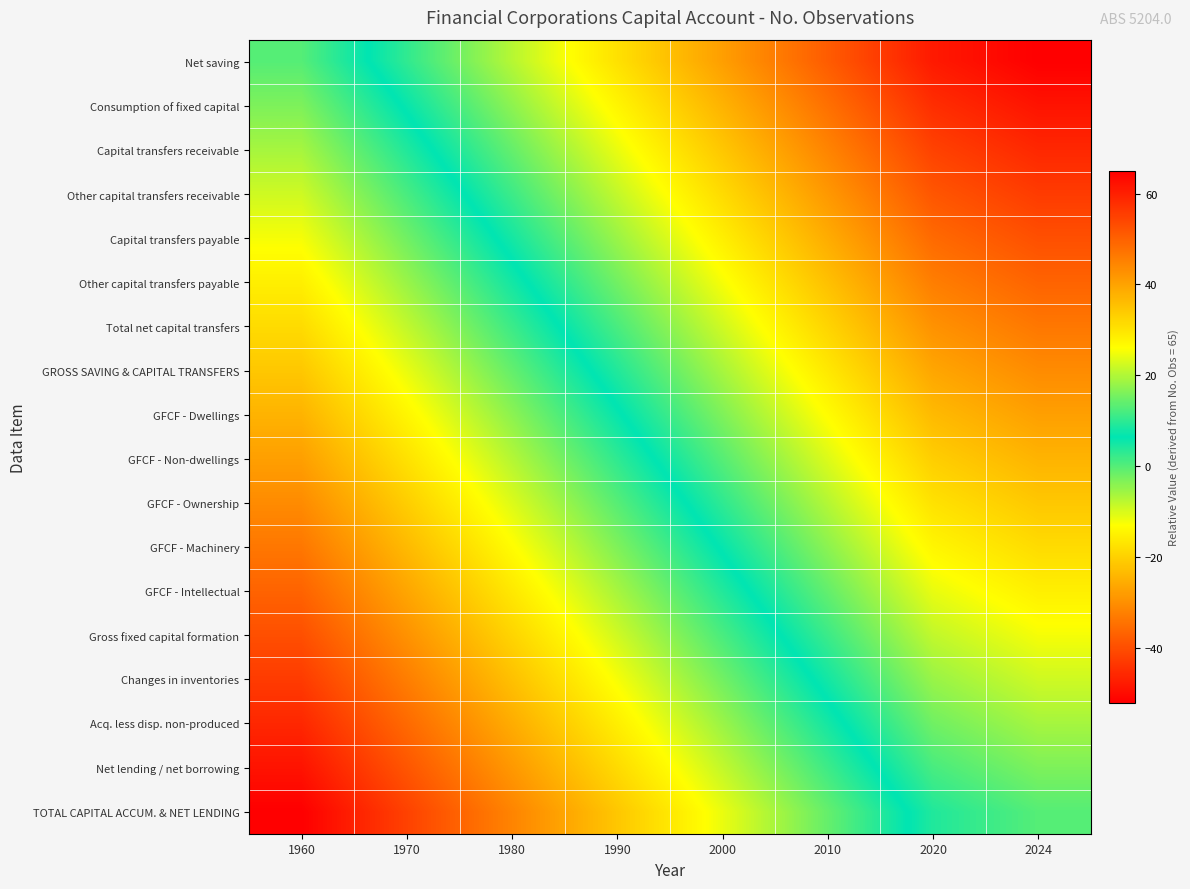

Reading left to right, what are all the values shown in this chart?

Net saving: 1960=0.0	1970=10.2	1980=20.3	1990=30.5	2000=40.6	2010=50.8	2020=60.9	2024=65.0
Consumption of fixed capital: 1960=-3.1	1970=7.1	1980=17.3	1990=27.4	2000=37.6	2010=47.7	2020=57.9	2024=61.9
Capital transfers receivable: 1960=-6.1	1970=4.0	1980=14.2	1990=24.4	2000=34.5	2010=44.7	2020=54.8	2024=58.9
Other capital transfers receivable: 1960=-9.2	1970=1.0	1980=11.1	1990=21.3	2000=31.4	2010=41.6	2020=51.8	2024=55.8
Capital transfers payable: 1960=-12.2	1970=-2.1	1980=8.1	1990=18.2	2000=28.4	2010=38.5	2020=48.7	2024=52.8
Other capital transfers payable: 1960=-15.3	1970=-5.1	1980=5.0	1990=15.2	2000=25.3	2010=35.5	2020=45.6	2024=49.7
Total net capital transfers: 1960=-18.4	1970=-8.2	1980=2.0	1990=12.1	2000=22.3	2010=32.4	2020=42.6	2024=46.6
GROSS SAVING & CAPITAL TRANSFERS: 1960=-21.4	1970=-11.3	1980=-1.1	1990=9.1	2000=19.2	2010=29.4	2020=39.5	2024=43.6
GFCF - Dwellings: 1960=-24.5	1970=-14.3	1980=-4.2	1990=6.0	2000=16.2	2010=26.3	2020=36.5	2024=40.5
GFCF - Non-dwellings: 1960=-27.5	1970=-17.4	1980=-7.2	1990=2.9	2000=13.1	2010=23.3	2020=33.4	2024=37.5
GFCF - Ownership: 1960=-30.6	1970=-20.4	1980=-10.3	1990=-0.1	2000=10.0	2010=20.2	2020=30.3	2024=34.4
GFCF - Machinery: 1960=-33.6	1970=-23.5	1980=-13.3	1990=-3.2	2000=7.0	2010=17.1	2020=27.3	2024=31.4
GFCF - Intellectual: 1960=-36.7	1970=-26.5	1980=-16.4	1990=-6.2	2000=3.9	2010=14.1	2020=24.2	2024=28.3
Gross fixed capital formation: 1960=-39.8	1970=-29.6	1980=-19.5	1990=-9.3	2000=0.9	2010=11.0	2020=21.2	2024=25.2
Changes in inventories: 1960=-42.8	1970=-32.7	1980=-22.5	1990=-12.4	2000=-2.2	2010=8.0	2020=18.1	2024=22.2
Acq. less disp. non-produced: 1960=-45.9	1970=-35.7	1980=-25.6	1990=-15.4	2000=-5.3	2010=4.9	2020=15.1	2024=19.1
Net lending / net borrowing: 1960=-48.9	1970=-38.8	1980=-28.6	1990=-18.5	2000=-8.3	2010=1.8	2020=12.0	2024=16.1
TOTAL CAPITAL ACCUM. & NET LENDING: 1960=-52.0	1970=-41.8	1980=-31.7	1990=-21.5	2000=-11.4	2010=-1.2	2020=8.9	2024=13.0